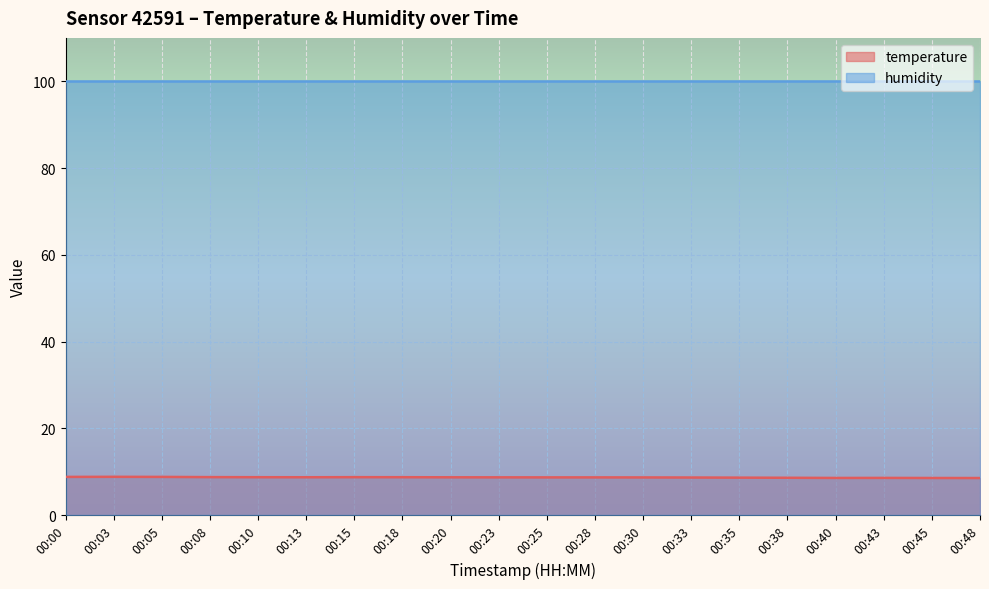

Which category has the highest value across all series?

00:03